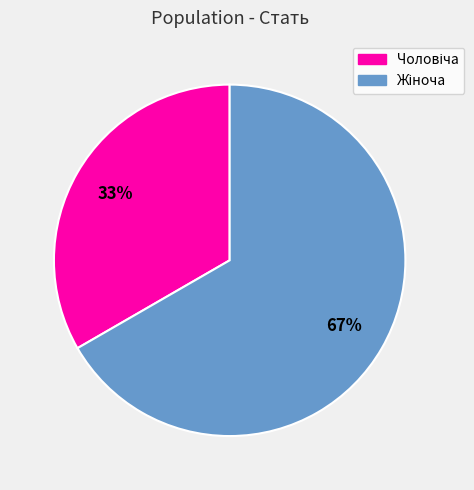

Is there any slice that represents more than half of the pie?

Yes